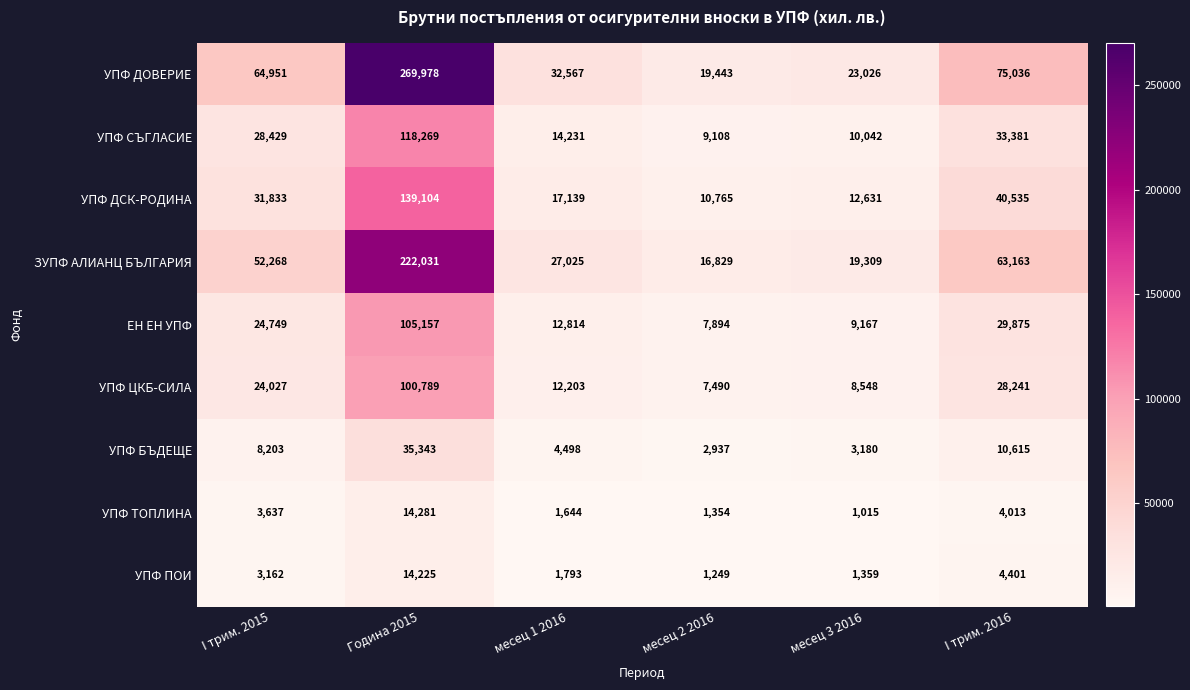

At which category is the sum across all series the highest?

Година 2015